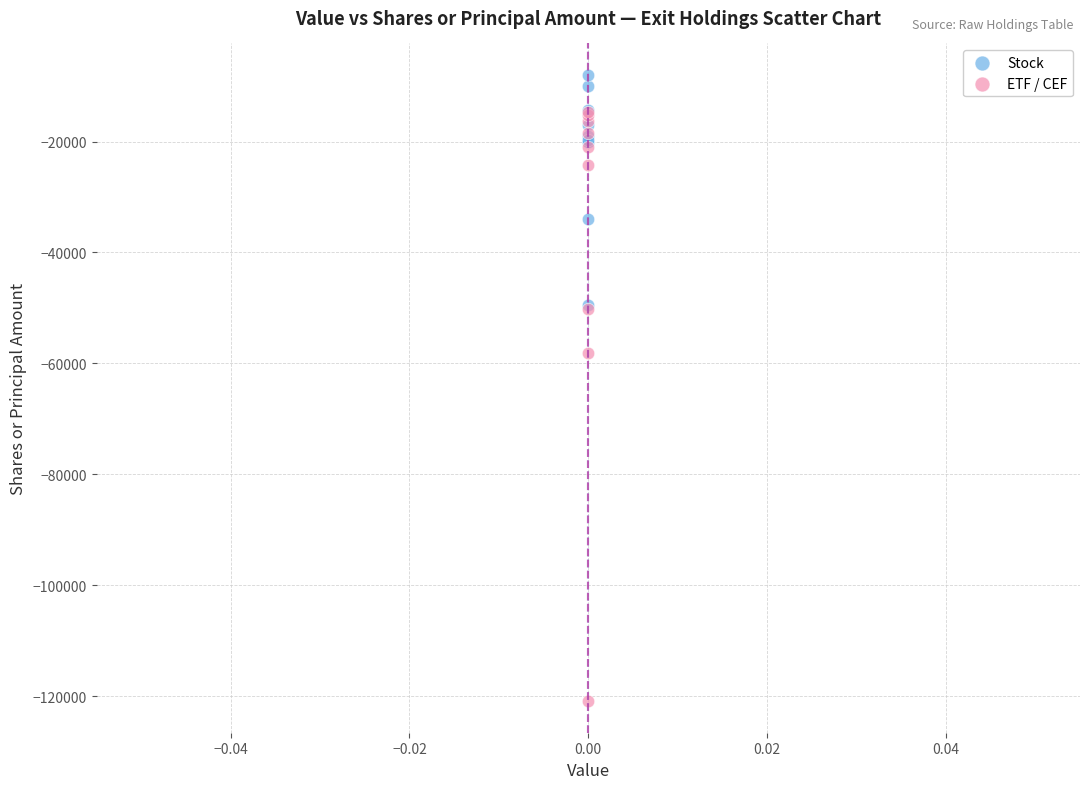

Which series reaches the maximum Y coordinate?

Stock